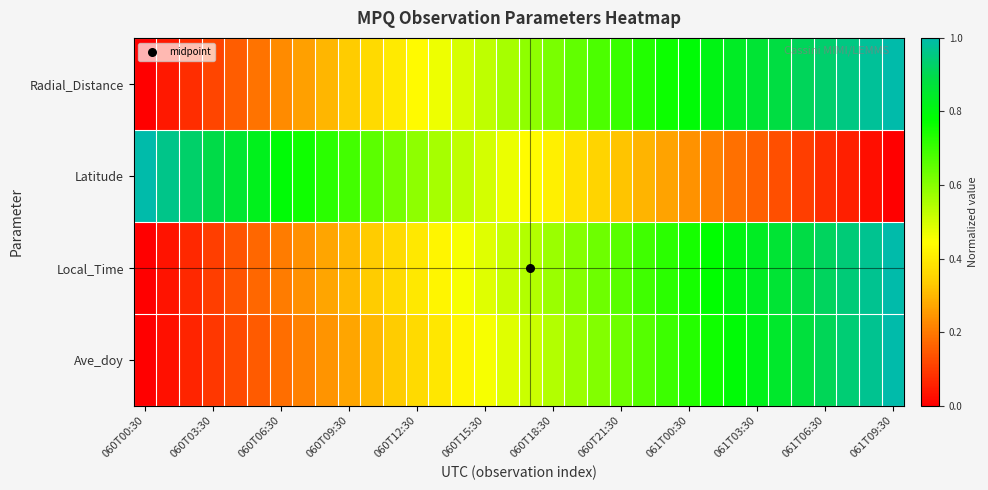

Reading left to right, extract all data points from this chart.

Radial_Distance: 0.0	0.0	0.1	0.1	0.2	0.2	0.2	0.3	0.3	0.3	0.4	0.4	0.4	0.5	0.5	0.5	0.6	0.6	0.6	0.6	0.7	0.7	0.7	0.8	0.8	0.8	0.8	0.9	0.9	0.9	0.9	1.0	1.0	1.0
Latitude: 1.0	1.0	0.9	0.9	0.9	0.8	0.8	0.8	0.7	0.7	0.7	0.6	0.6	0.6	0.5	0.5	0.5	0.4	0.4	0.4	0.4	0.3	0.3	0.3	0.2	0.2	0.2	0.2	0.1	0.1	0.1	0.1	0.0	0.0
Local_Time: 0.0	0.0	0.1	0.1	0.1	0.2	0.2	0.2	0.3	0.3	0.3	0.4	0.4	0.4	0.5	0.5	0.5	0.5	0.6	0.6	0.6	0.7	0.7	0.7	0.7	0.8	0.8	0.8	0.9	0.9	0.9	0.9	1.0	1.0
Ave_doy: 0.0	0.0	0.1	0.1	0.1	0.2	0.2	0.2	0.2	0.3	0.3	0.3	0.4	0.4	0.4	0.5	0.5	0.5	0.5	0.6	0.6	0.6	0.7	0.7	0.7	0.8	0.8	0.8	0.8	0.9	0.9	0.9	1.0	1.0